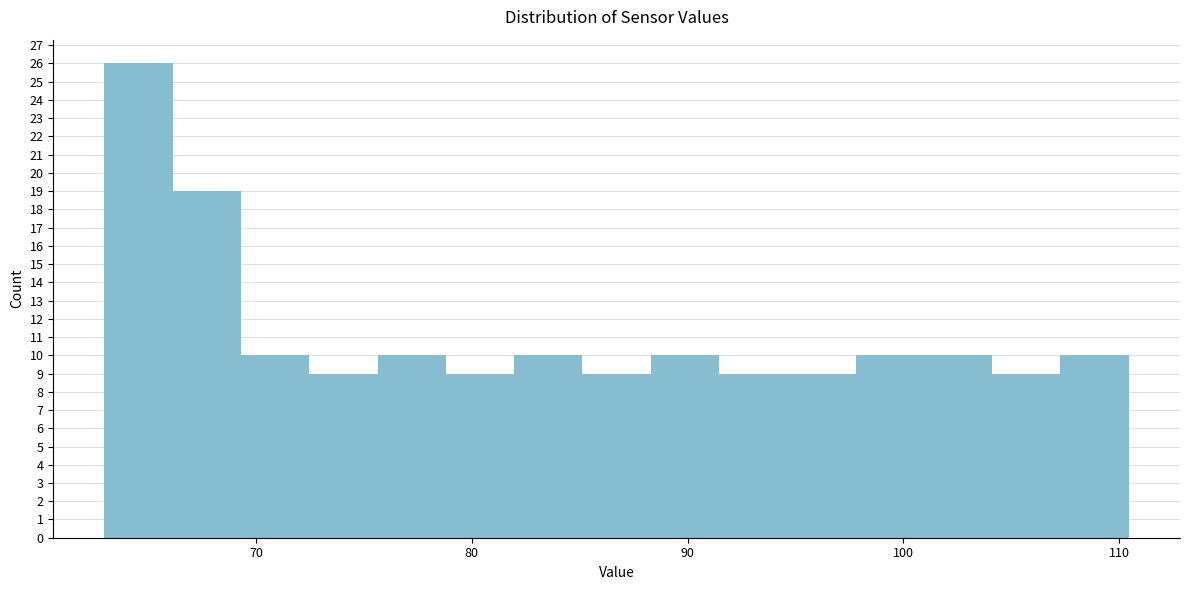

Around what value on the x-axis is the tallest bar? Give the approximate position of its centre, as read against the axis.

65